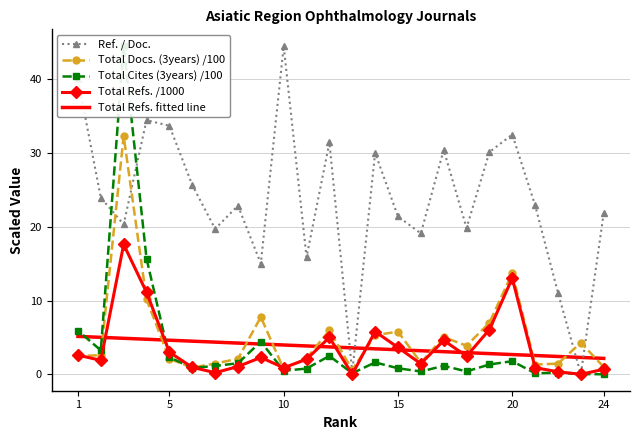

How many interior local peaks does the Ref. / Doc. series have?

7